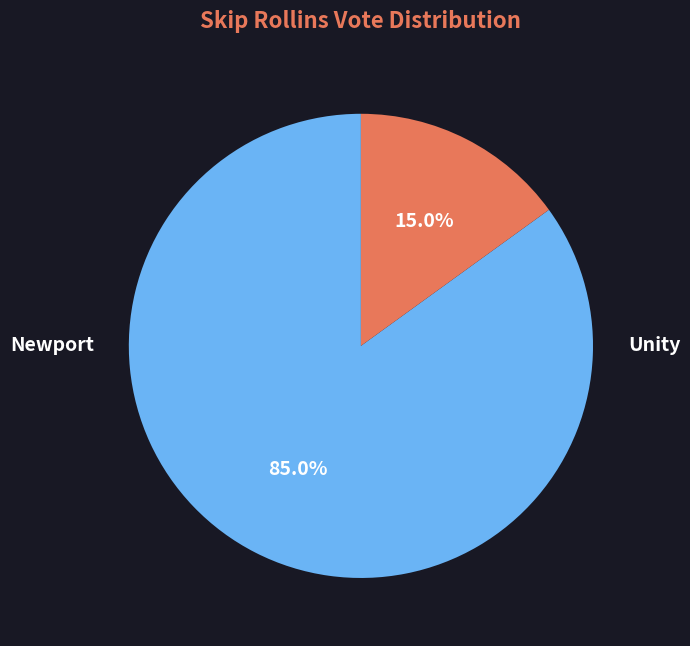

The Unity slice represents 2% of the pie. True or false?

False